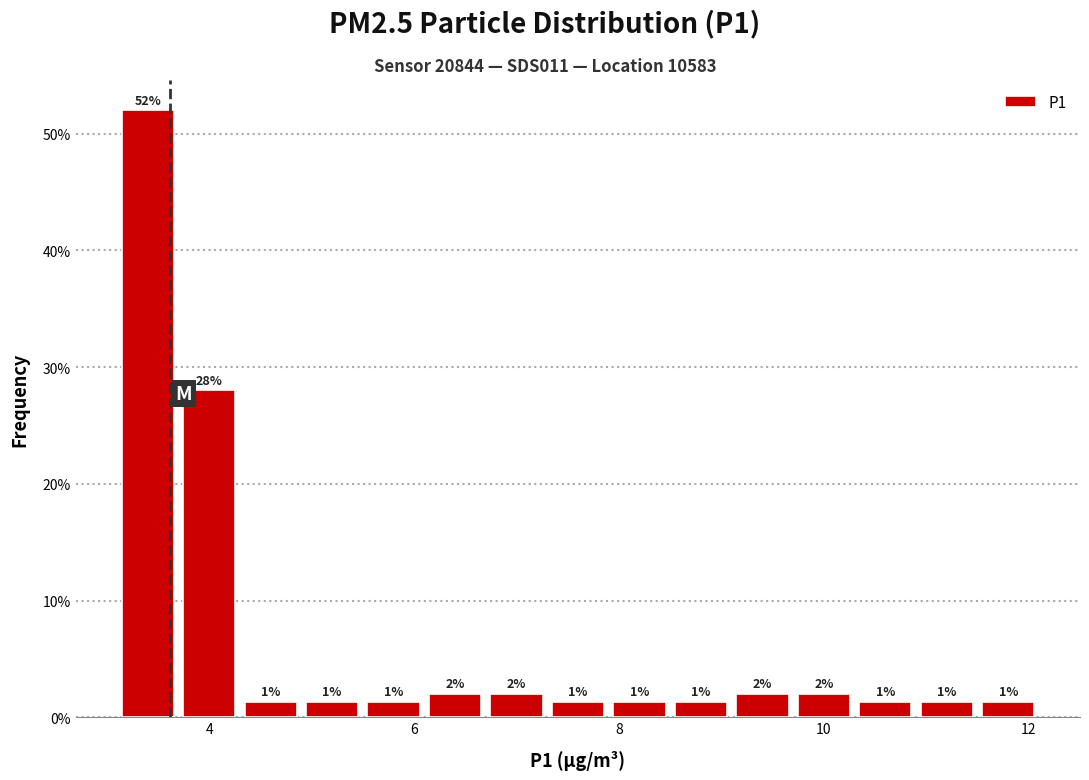

Read against the x-axis, roughly where is the centre of the tallest bar?

3.4